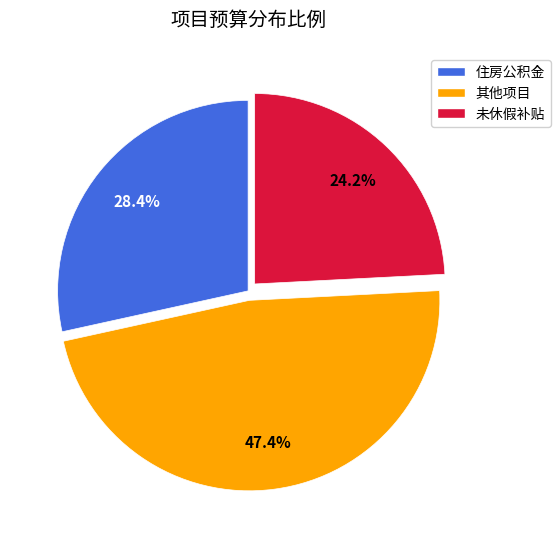

Does 其他项目 represent more than half of the total?

No